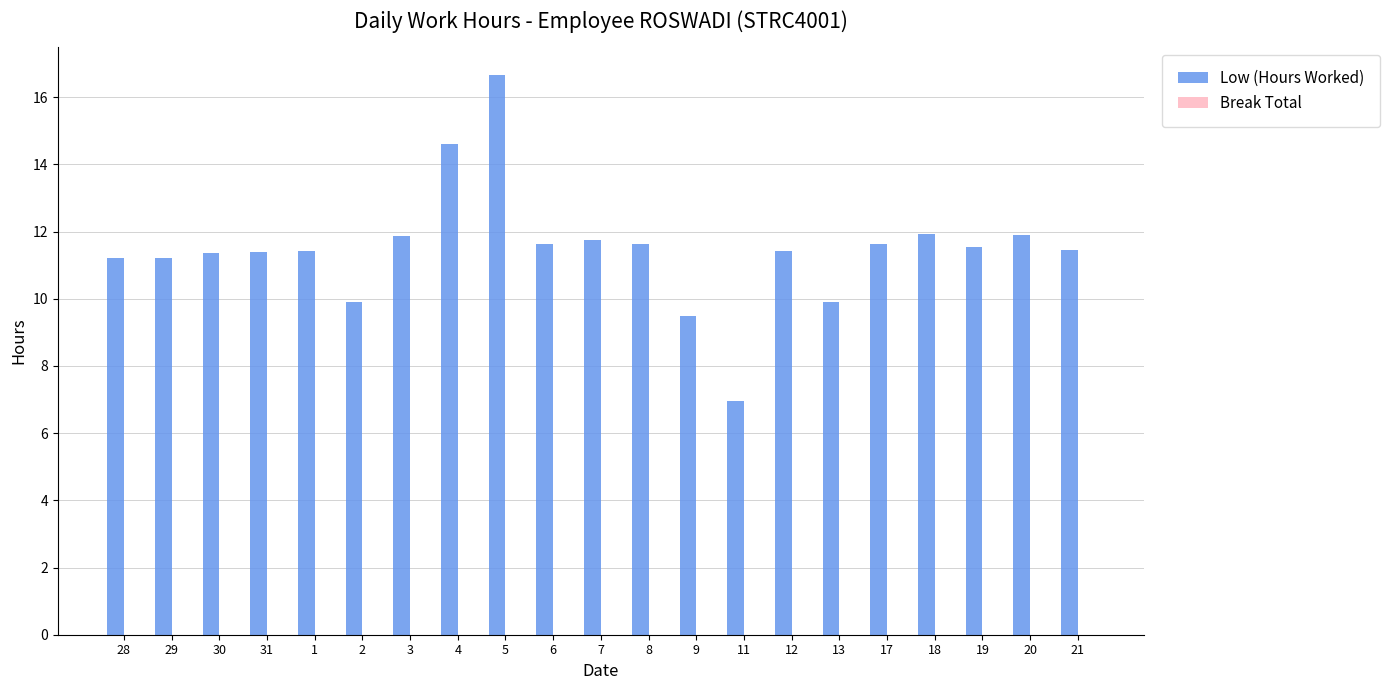

Does the chart contain any negative values?

No